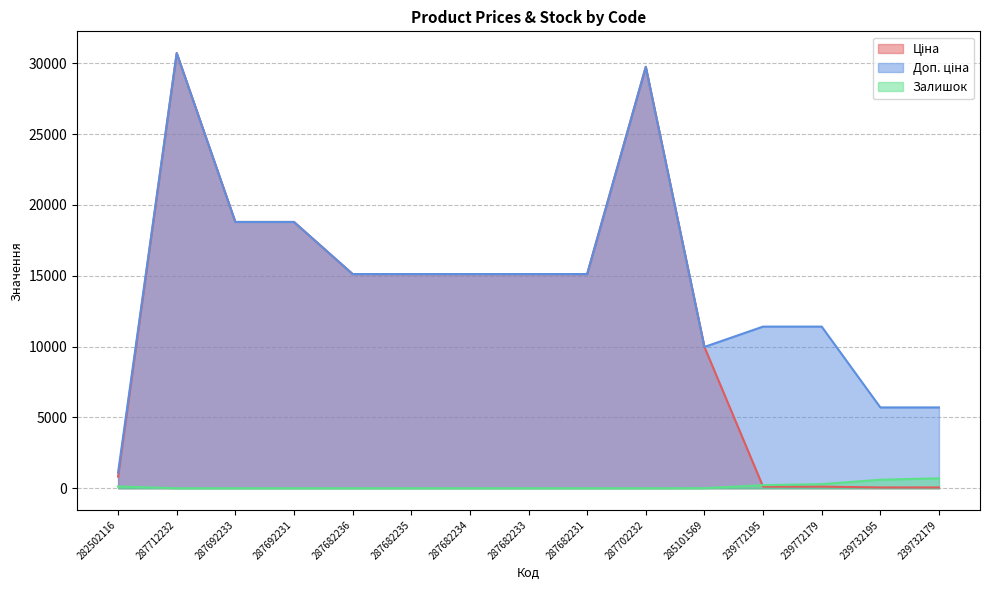

How many values in the Доп. ціна series exceed 15120?

4